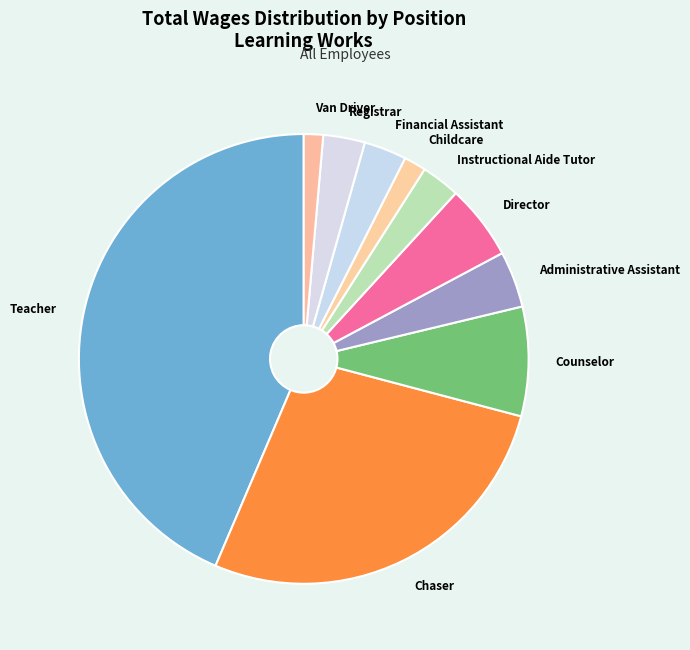

What is the ratio of the value at Instructional Aide Tutor to the value at Childcare?

1.8